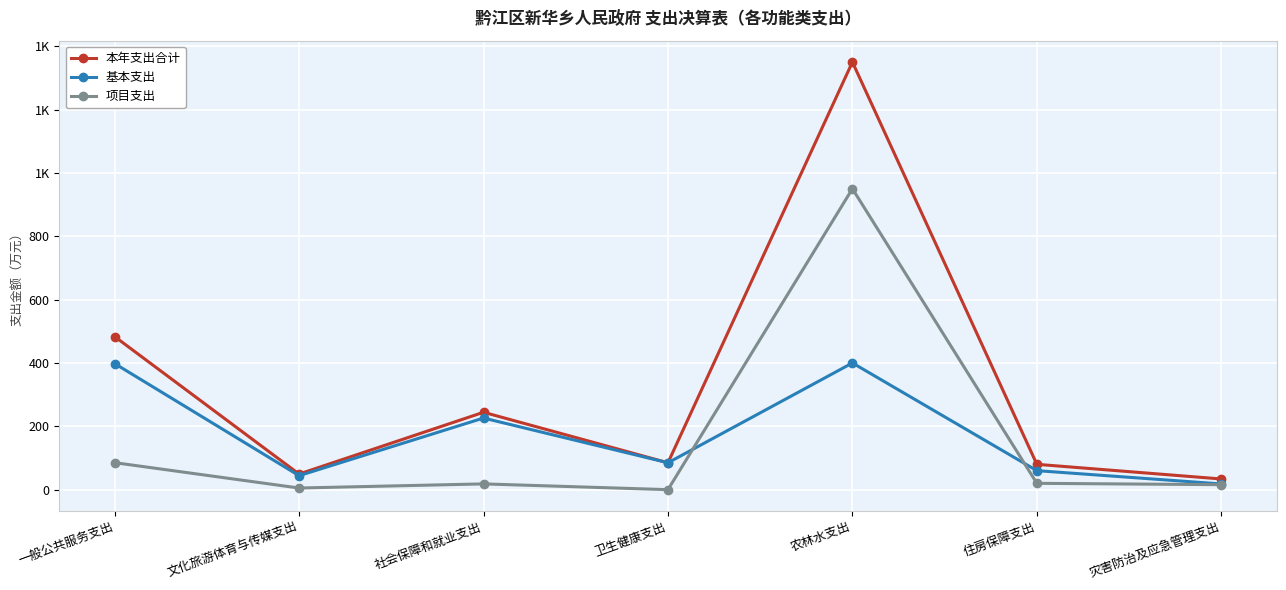

What is the difference between the maximum and minimum values in the 基本支出 series?

382.0